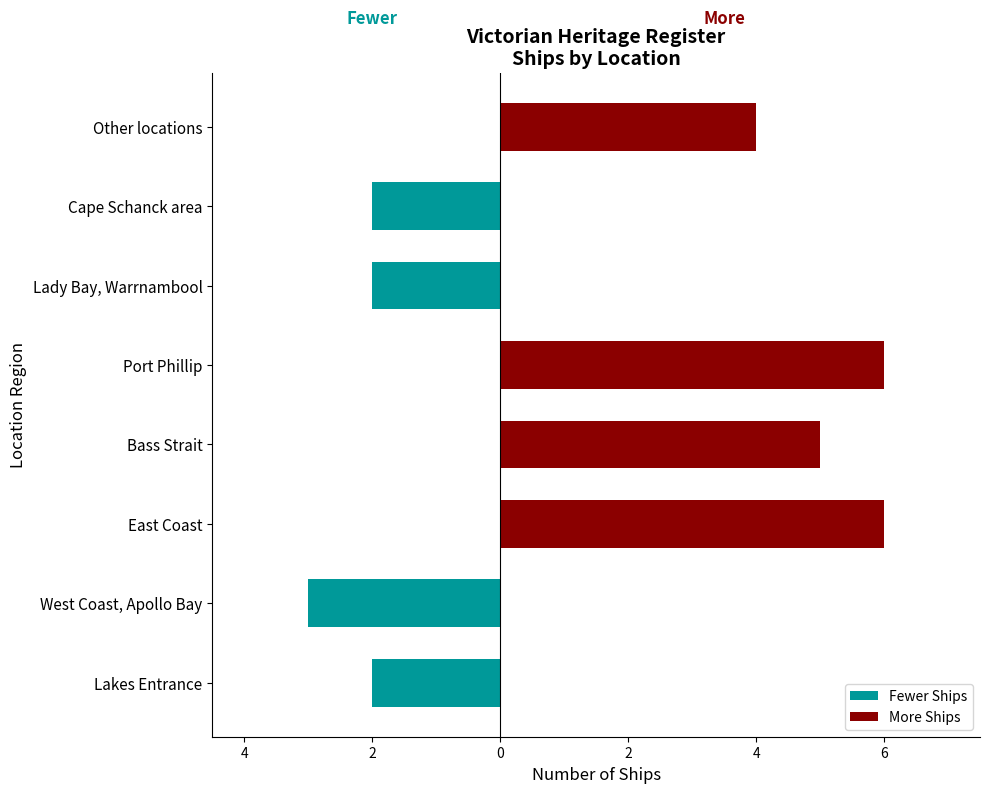

Reading left to right, extract all data points from this chart.

Fewer Ships: -2	-3	0	0	0	-2	-2	0
More Ships: 0	0	6	5	6	0	0	4